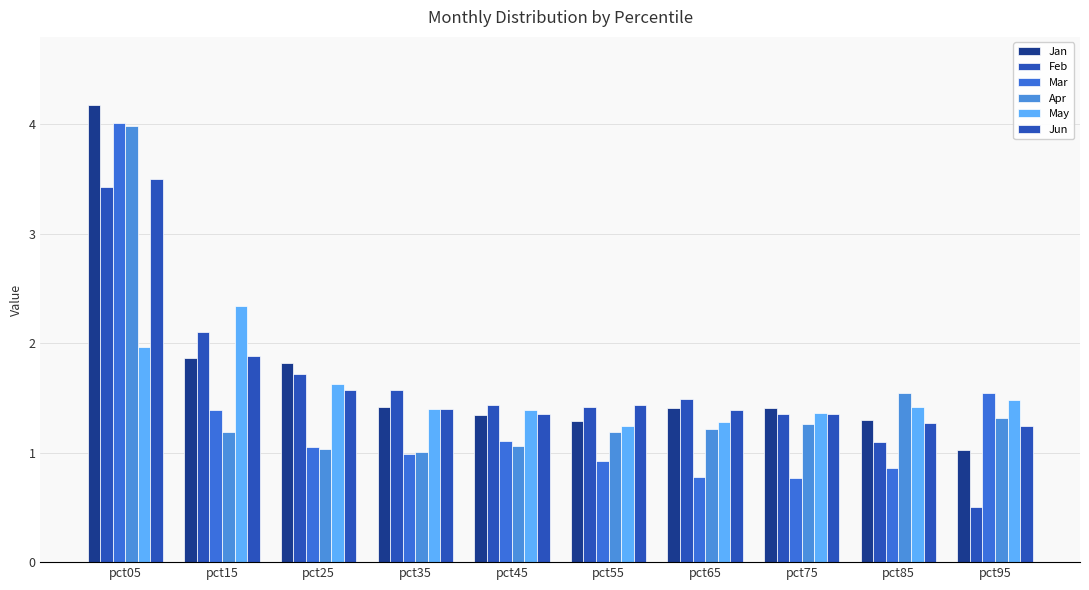

How many series are shown in this chart?

6